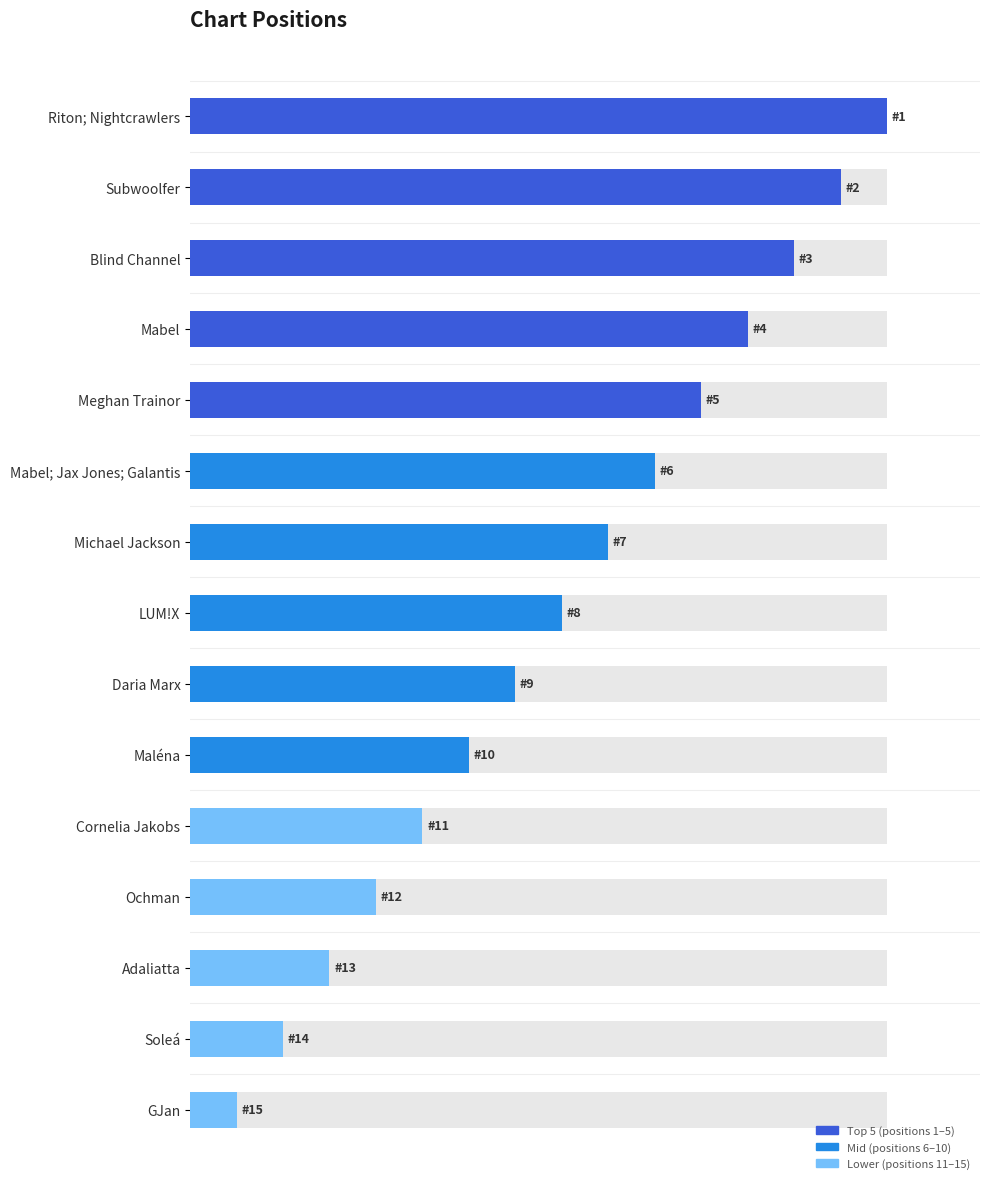

Are the bars grouped side by side (vs. stacked)?

No